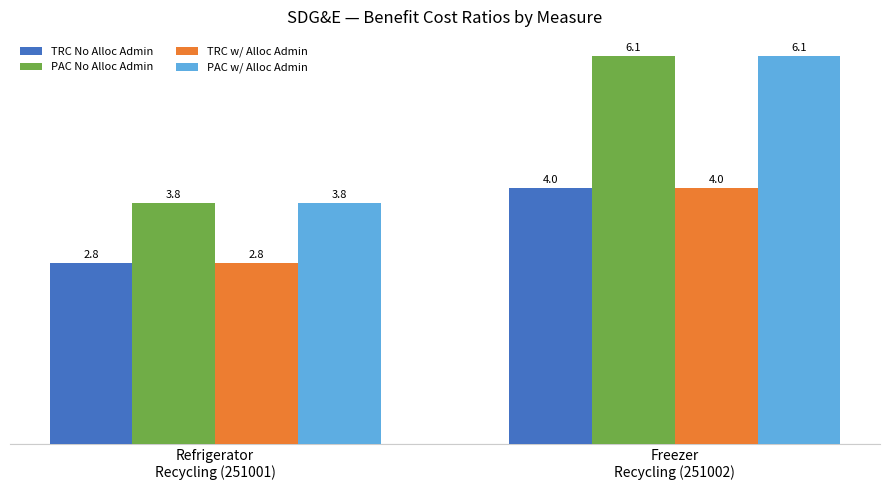

What is the greatest value displayed?

6.1